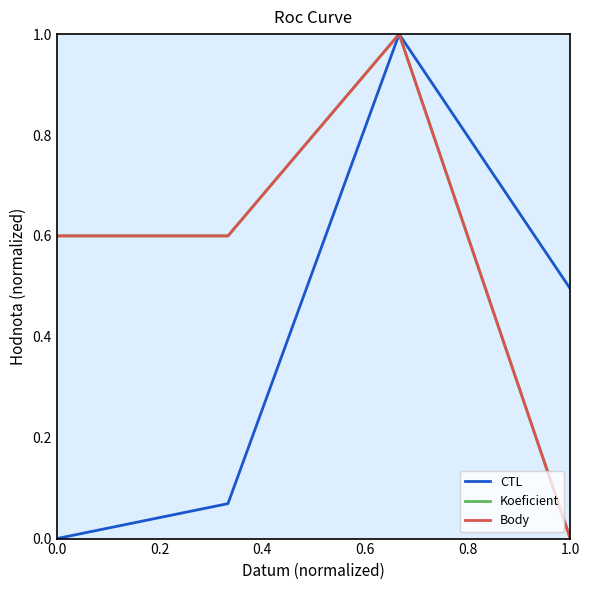

At how many categories does at least one series exceed 0?

4